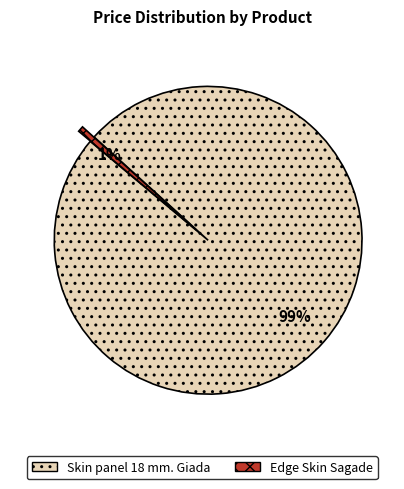

To the nearest percent, what portion does Edge Skin Sagade represent?

1%